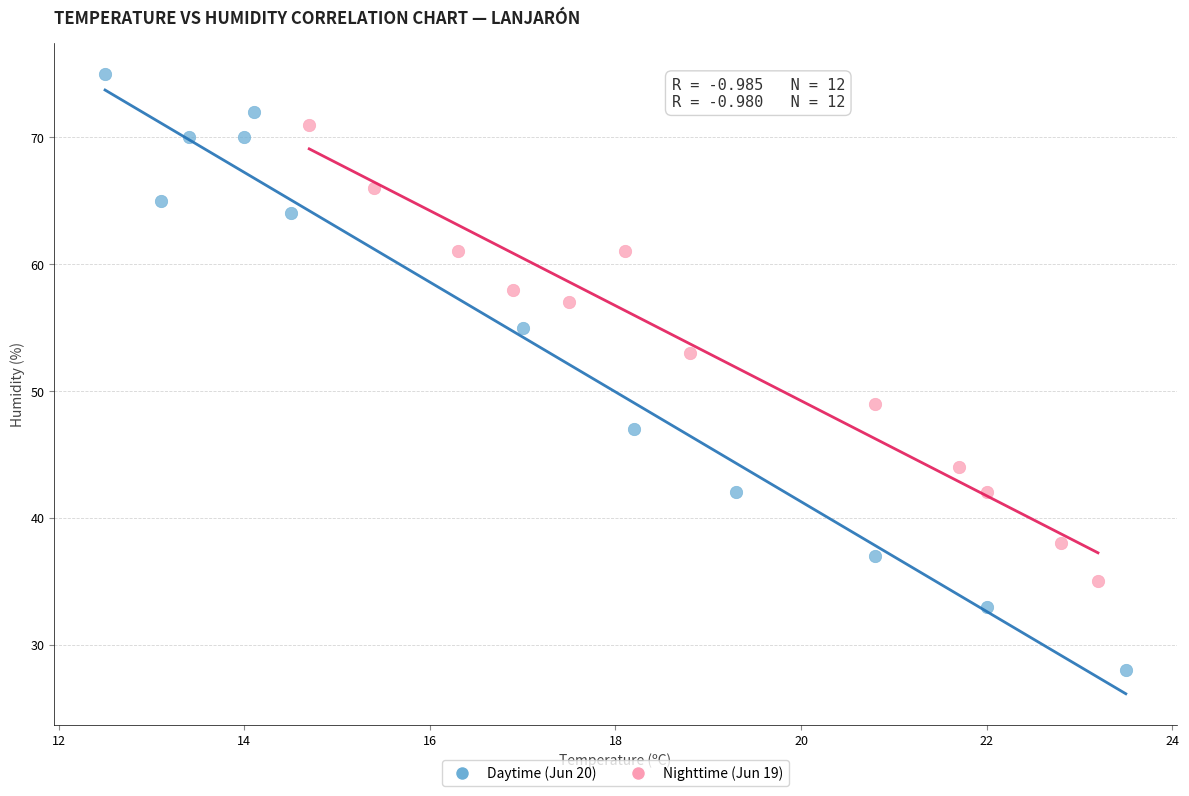

Which series has the largest Y range (max minus min)?

Daytime (Jun 20)